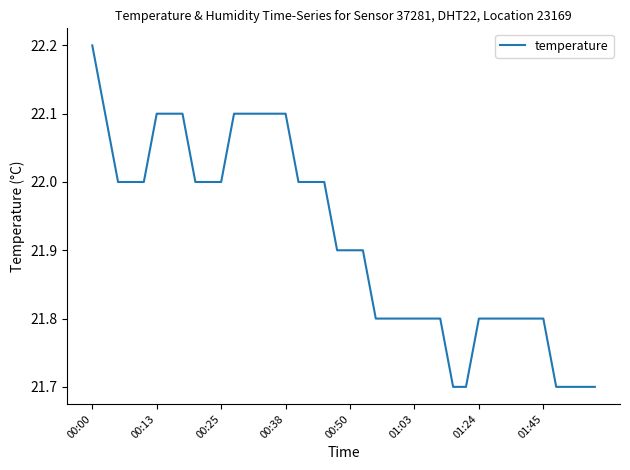

What is the difference between the maximum and minimum values?

0.5